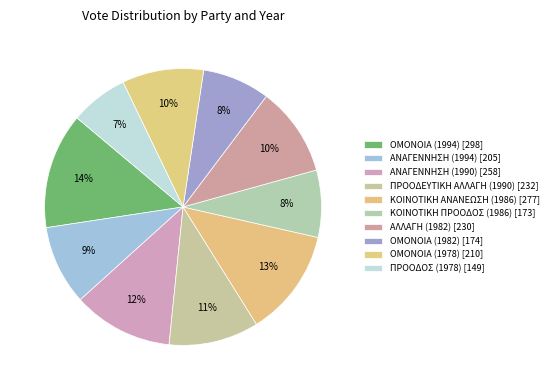

How many slices are in this pie chart?

10